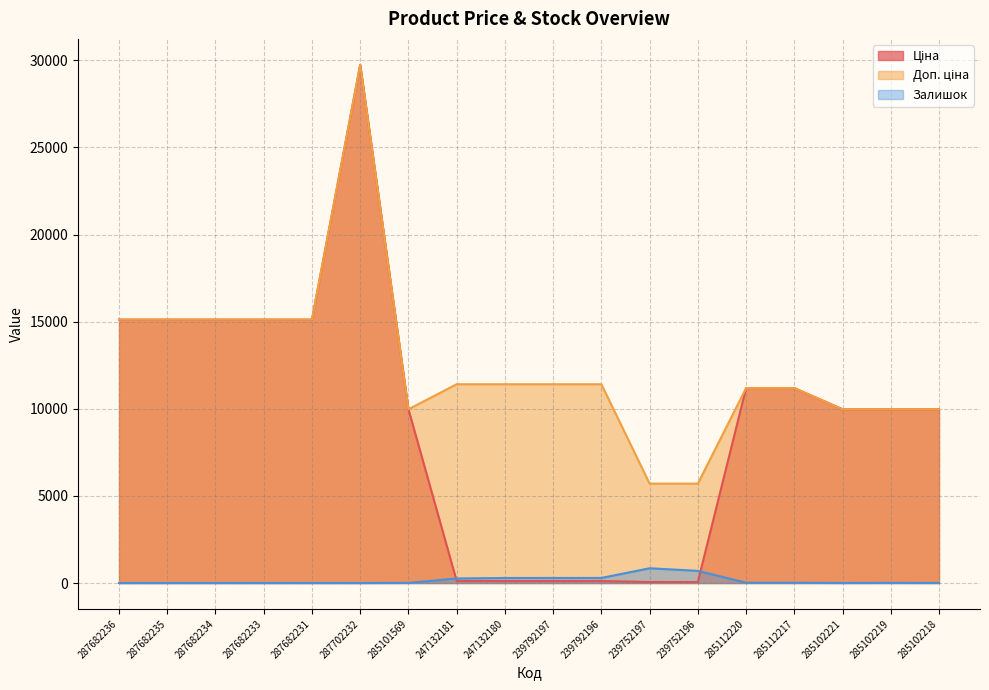

Which series changed the most between 287682234 and 287682231?

Ціна